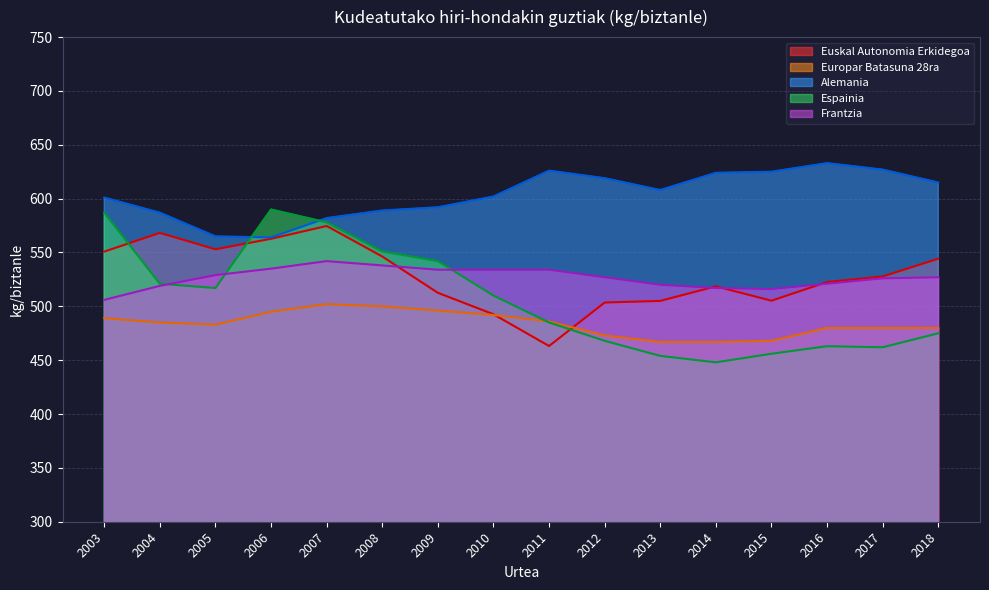

Does the chart display data point markers on the line(s)?

No